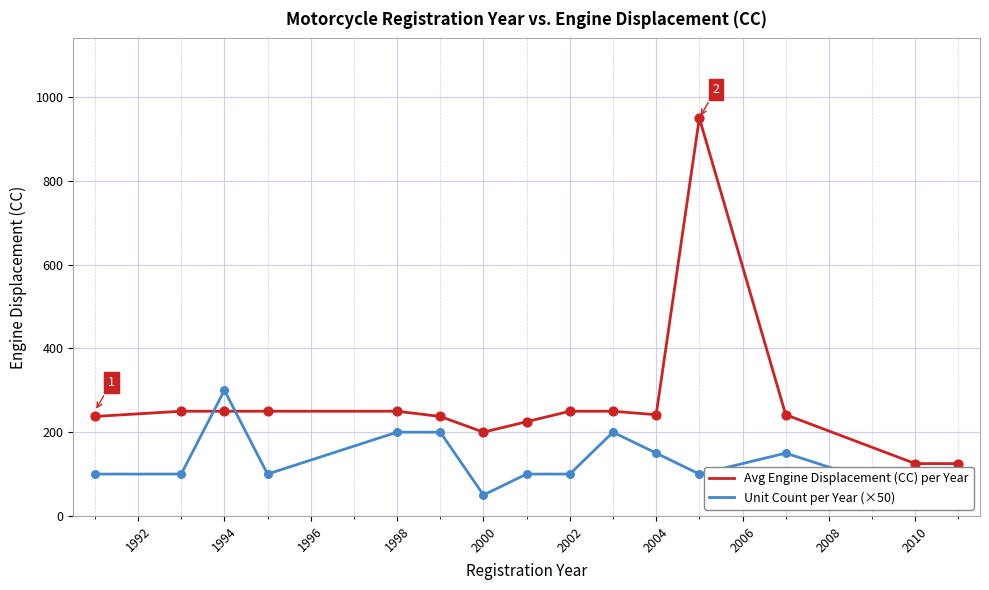

Which series reaches the minimum Y coordinate?

Unit Count per Year (×50)